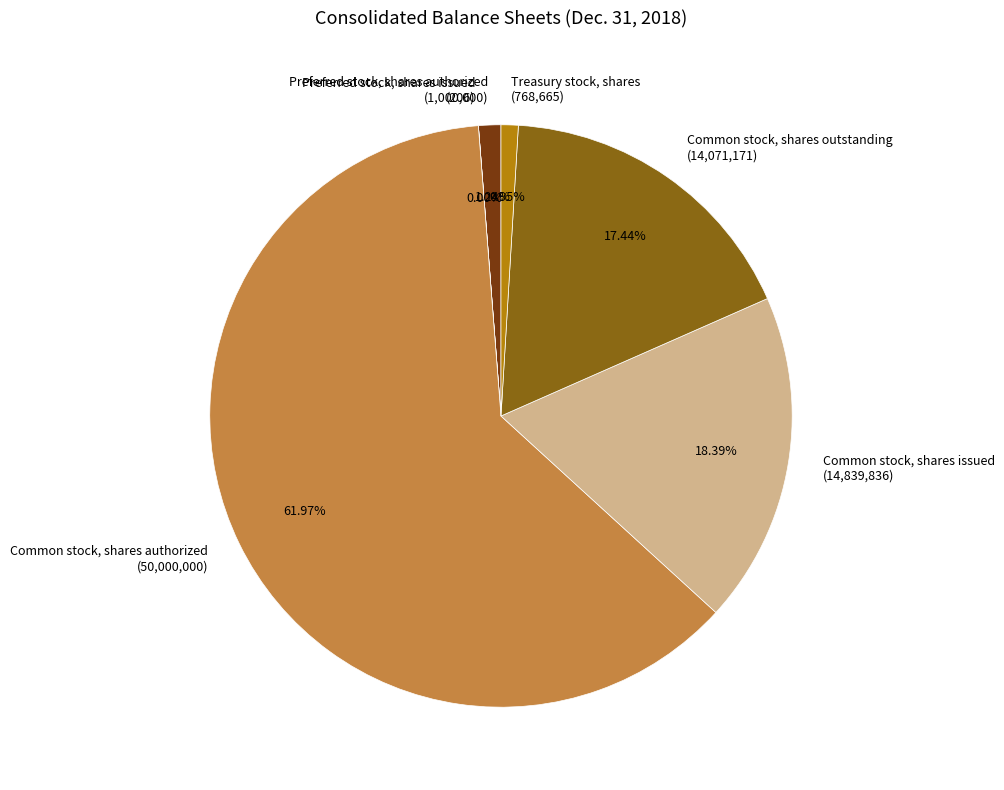

Between Preferred stock, shares authorized (1,000,000) and Common stock, shares issued (14,839,836), which is larger?

Common stock, shares issued (14,839,836)